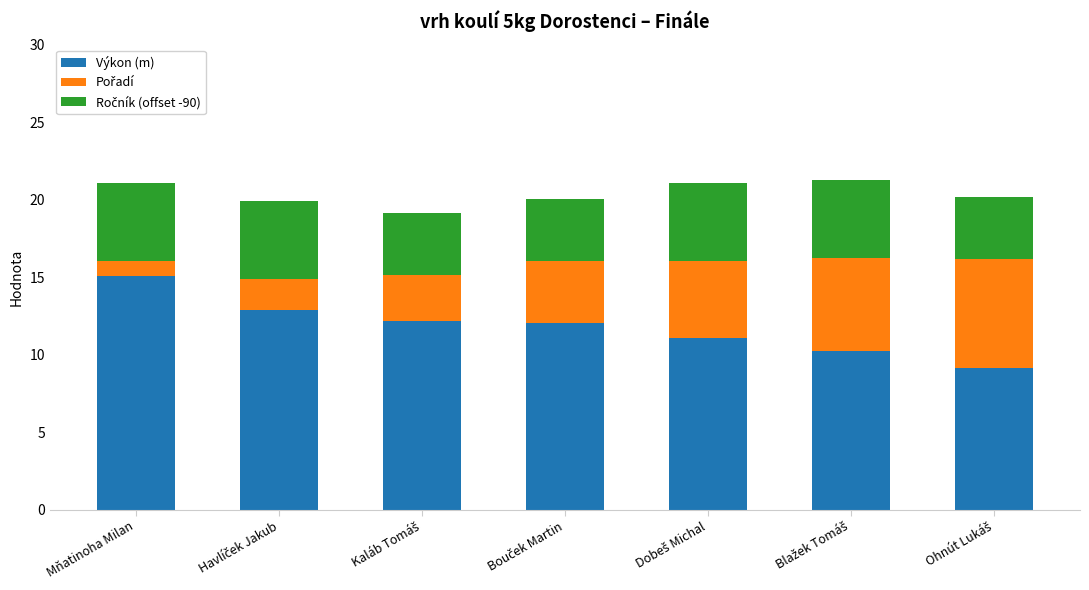

What is the average value of the Výkon (m) series?

11.8